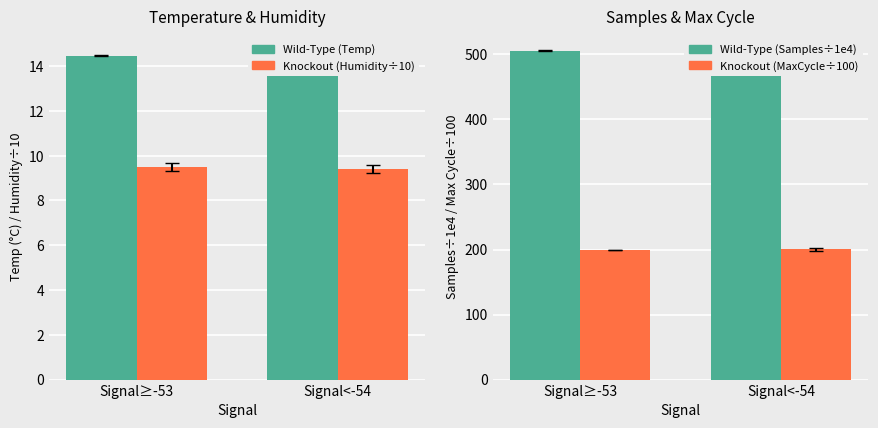

Between Signal≥-53 and Signal<-54, which series saw the biggest shift?

Knockout (MaxCycle÷100)